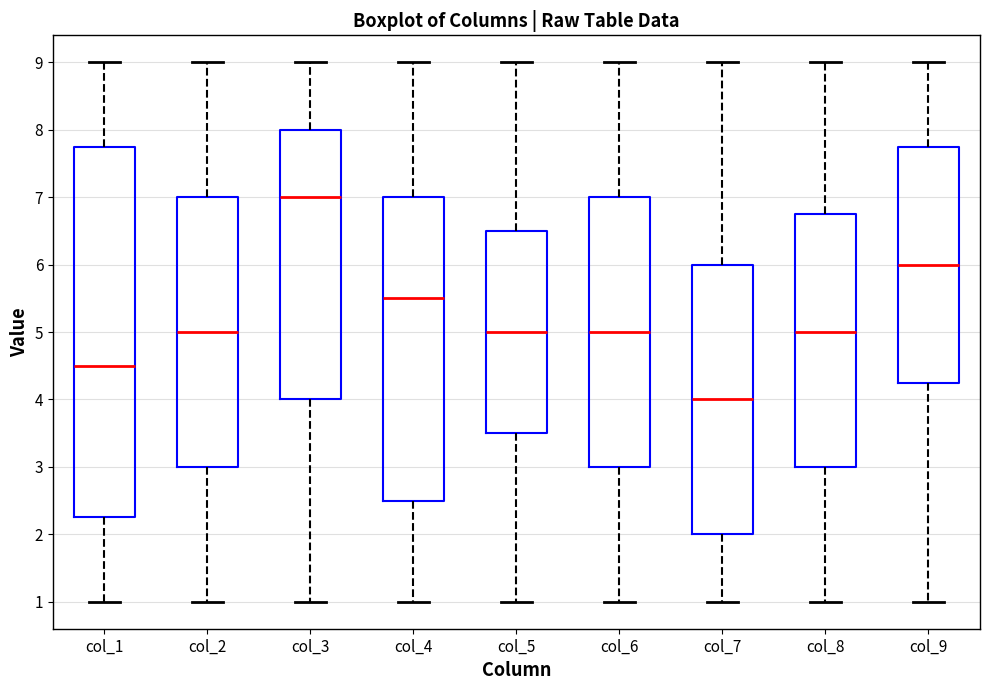

Where is the upper edge of the box for col_3 on the y-axis? The values are not printed on the chart, so give them approximately, as read against the axis.

8.0